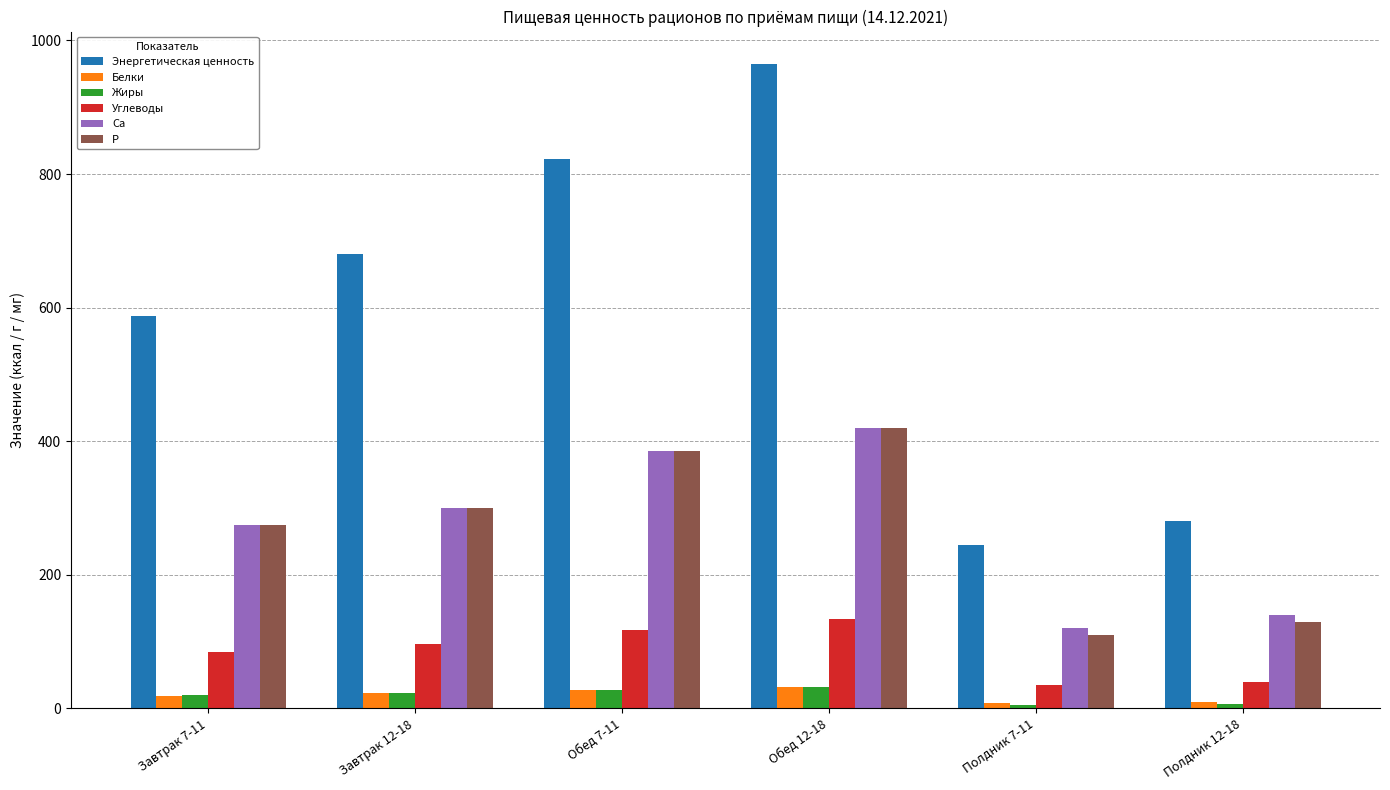

Where is Углеводы nearest to the value 84?

Завтрак 7-11